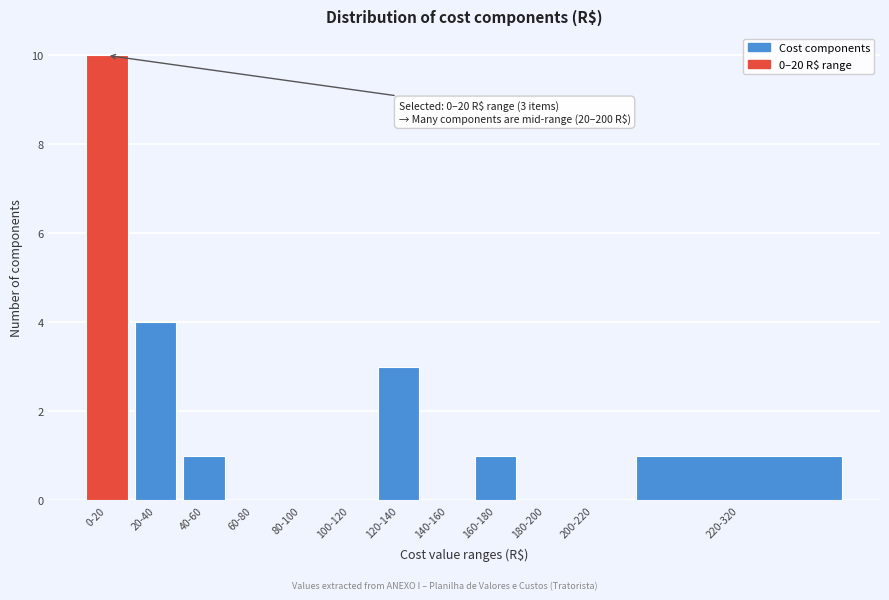

Reading right to left, what are all the values shown in this chart?

220-320=1	200-220=0	180-200=0	160-180=1	140-160=0	120-140=3	100-120=0	80-100=0	60-80=0	40-60=1	20-40=4	0-20=10